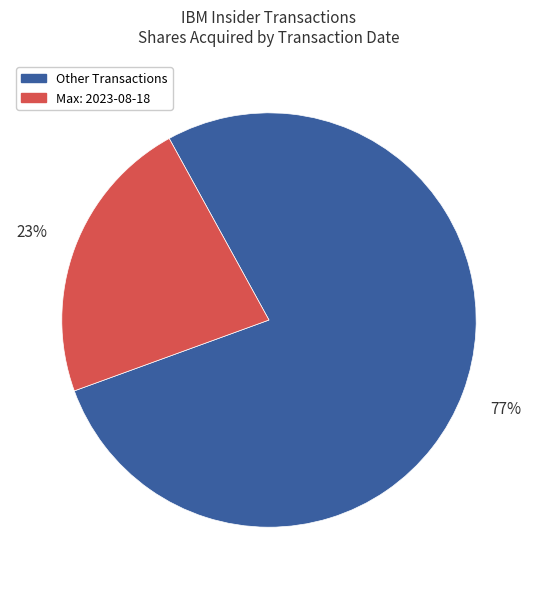

How many slices are in this pie chart?

2